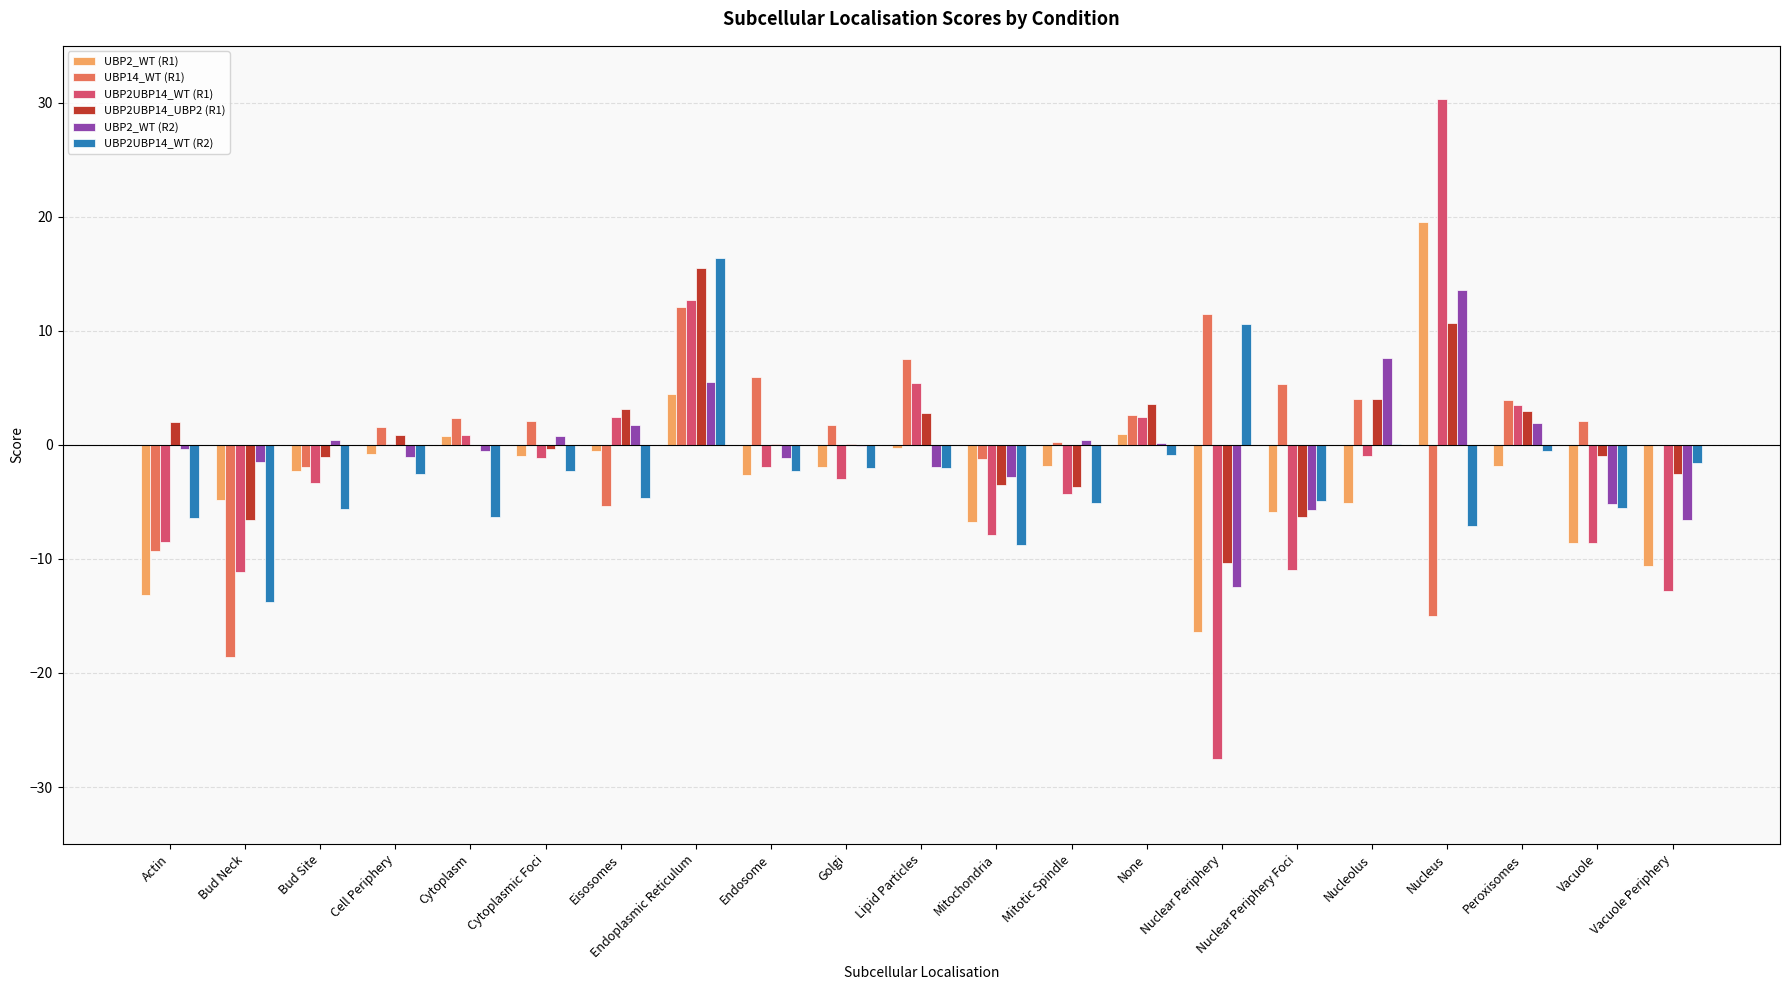

Which category has the highest value across all series?

Nucleus